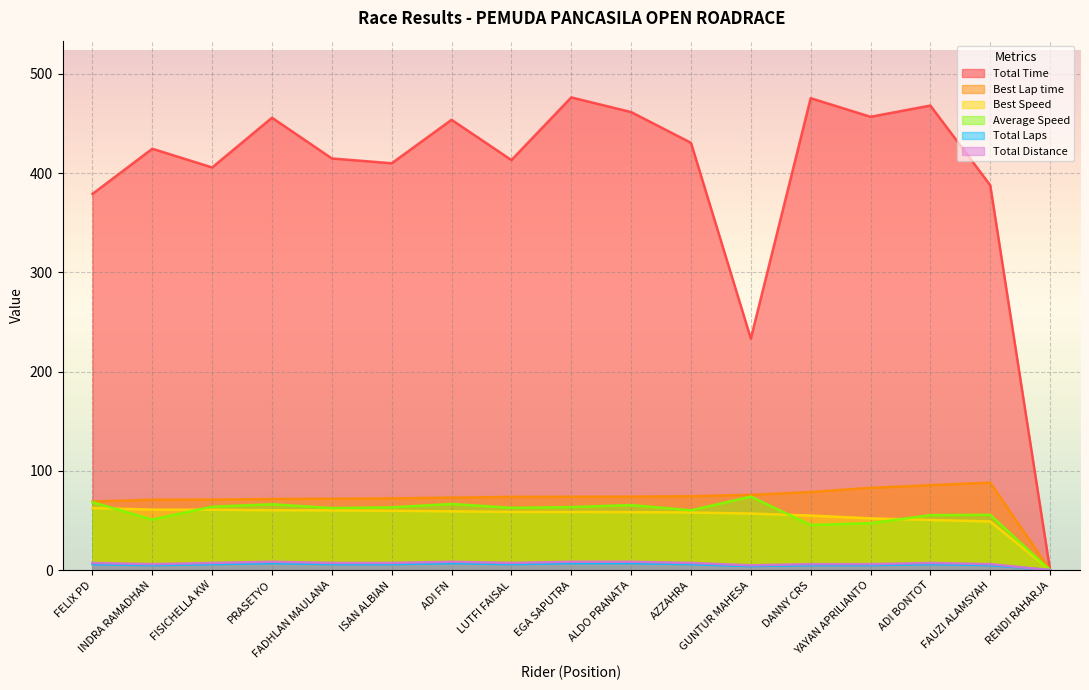

The value of Total Time at ADI FN is 171.2. True or false?

False